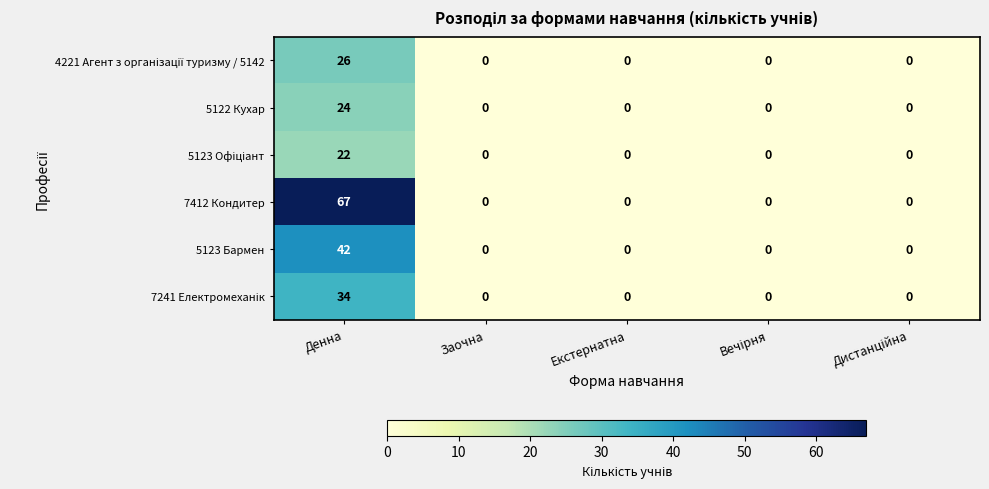

What is the difference between the maximum and minimum values in the 7412 Кондитер series?

67